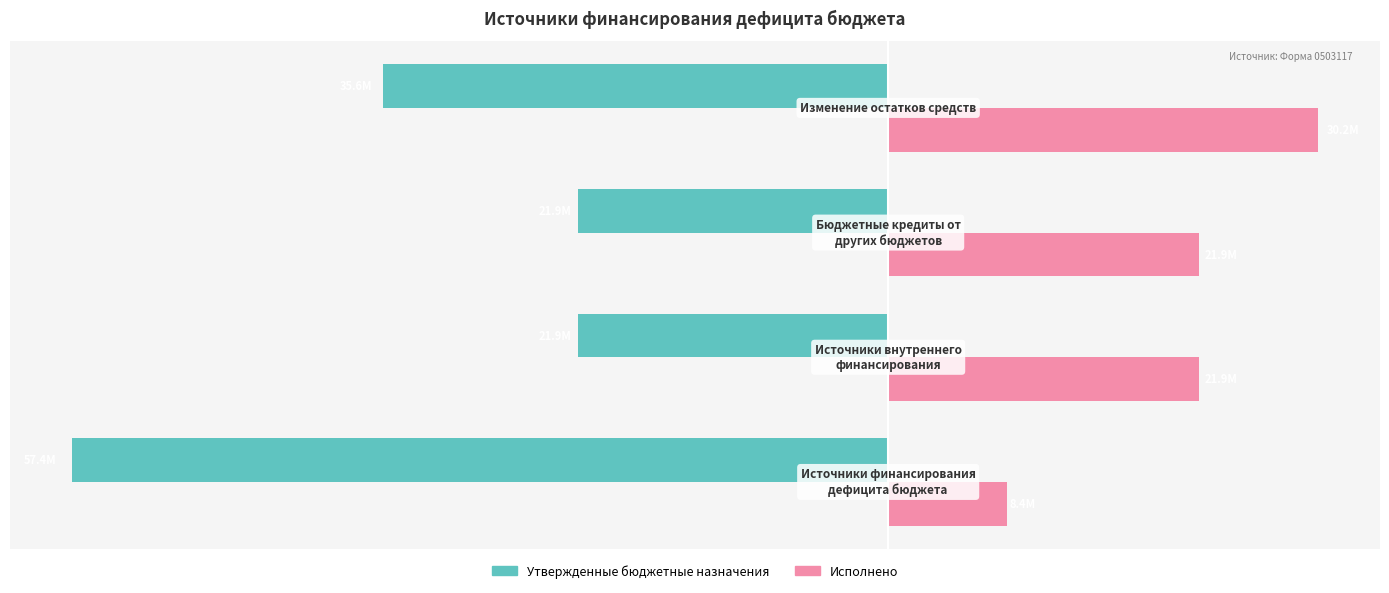

List the series in order of their overall mean, lowest first.

Утвержденные бюджетные назначения, Исполнено